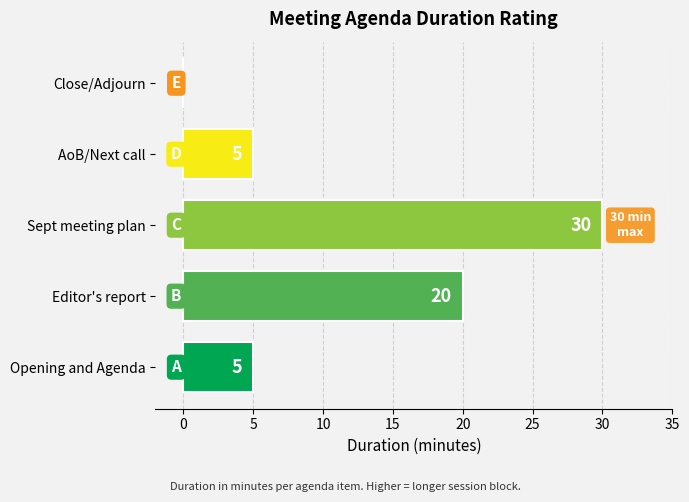

What is the greatest value displayed?

30